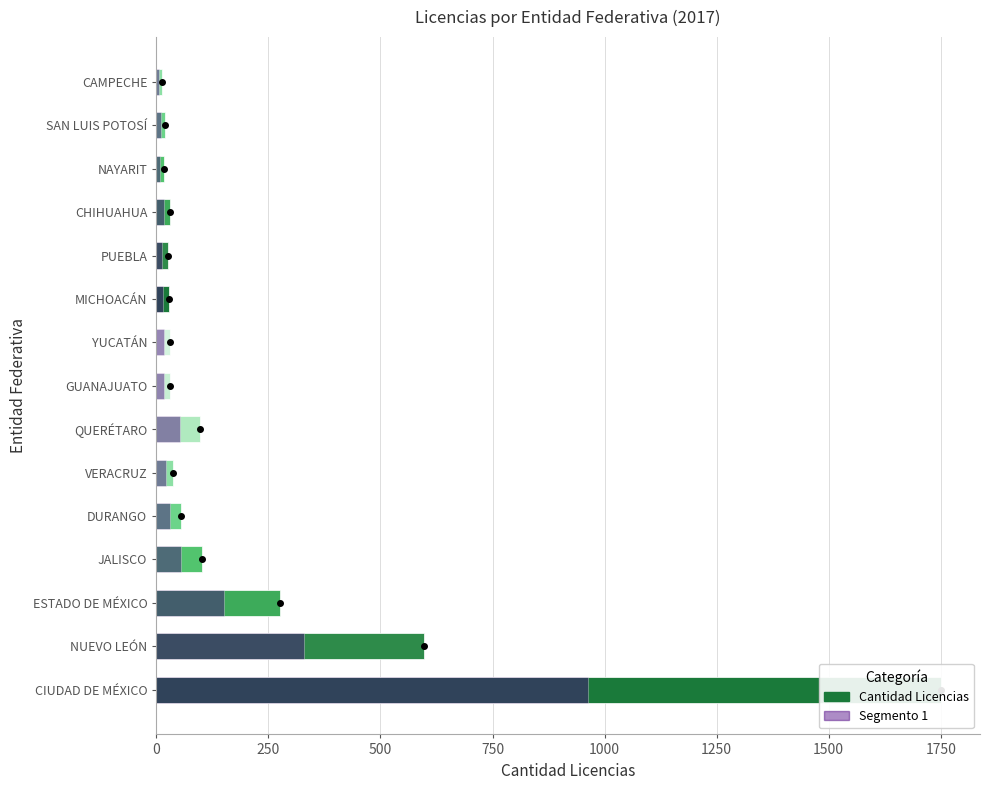

What are all the series names shown in the legend?

Cantidad Licencias, Segmento 1